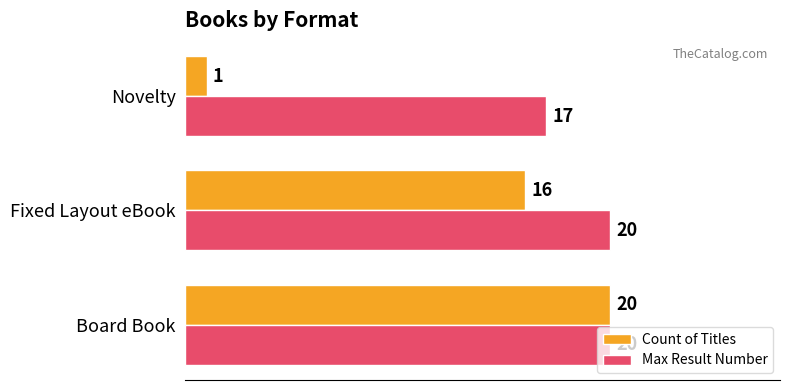

Count the Count of Titles values in the range 1 to 20.

3